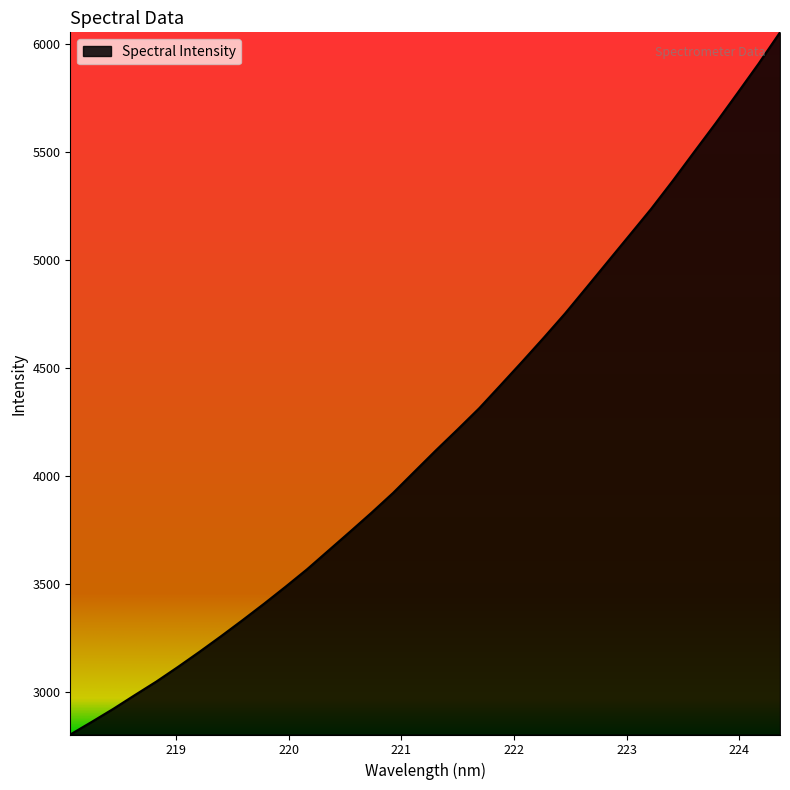

What is the maximum value shown in the chart?

6051.9